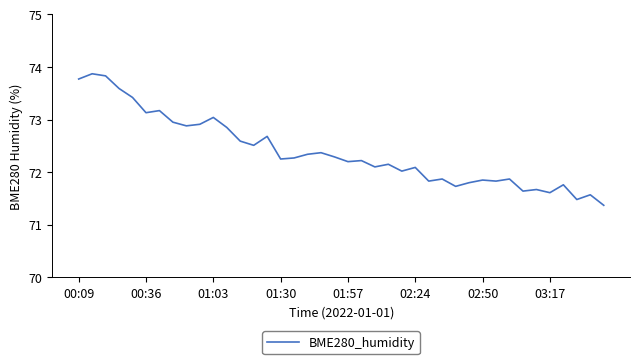

What is the difference between the maximum and second lowest values?

2.4